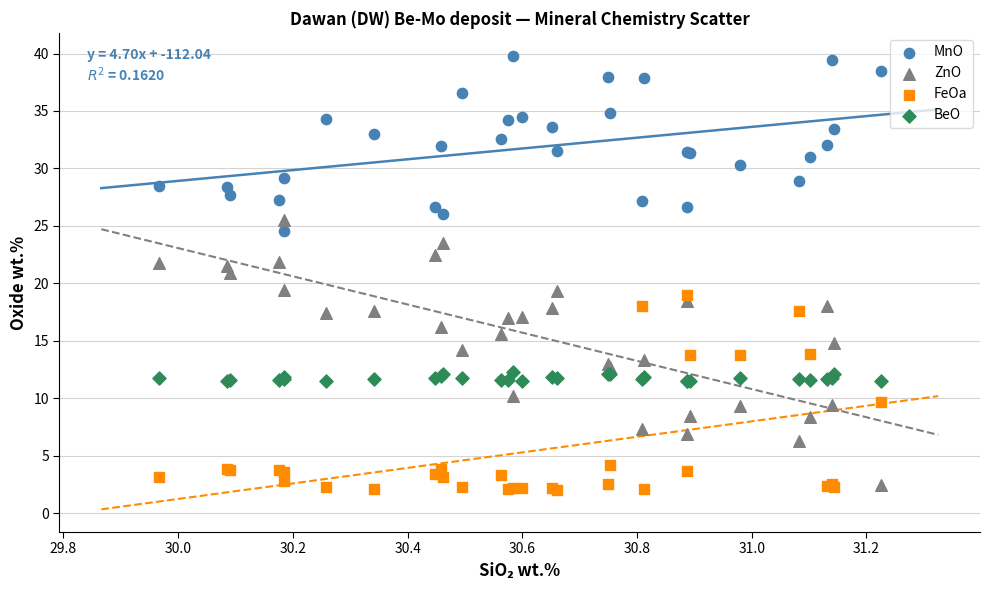

What is the X range (max minus min) for the scatter plot?

1.3